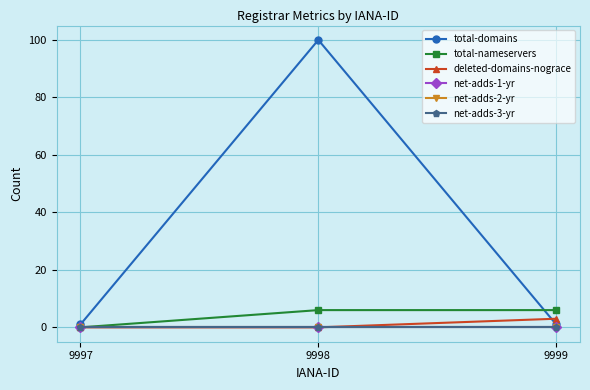

Reading left to right, extract all data points from this chart.

total-domains: 1	100	1
total-nameservers: 0	6	6
deleted-domains-nograce: 0	0	3
net-adds-1-yr: 0	0	0
net-adds-2-yr: 0	0	0
net-adds-3-yr: 0	0	0